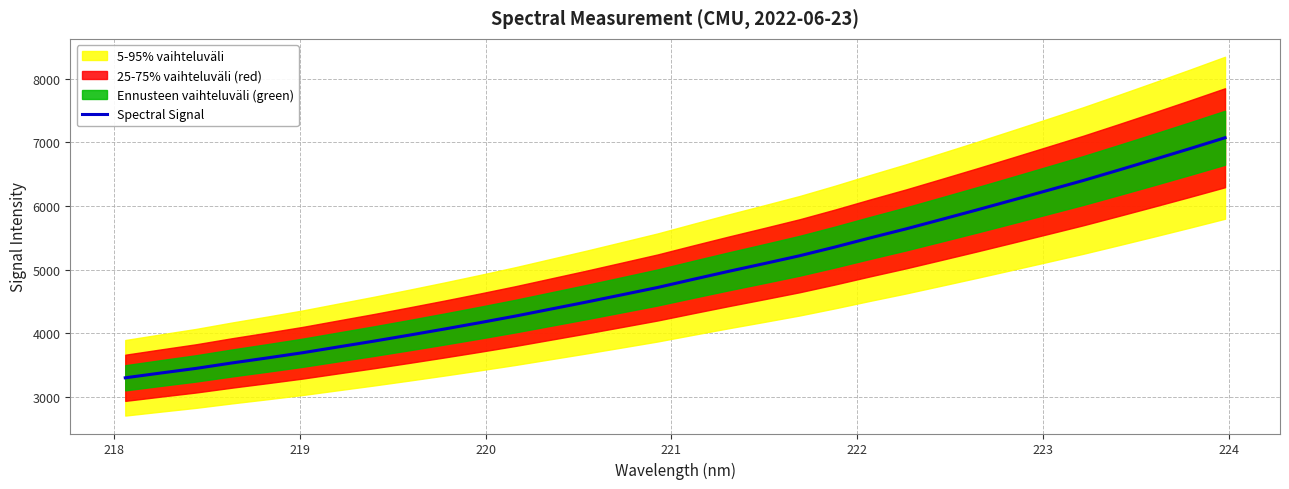

What is the minimum value for Spectral Signal?

3299.3